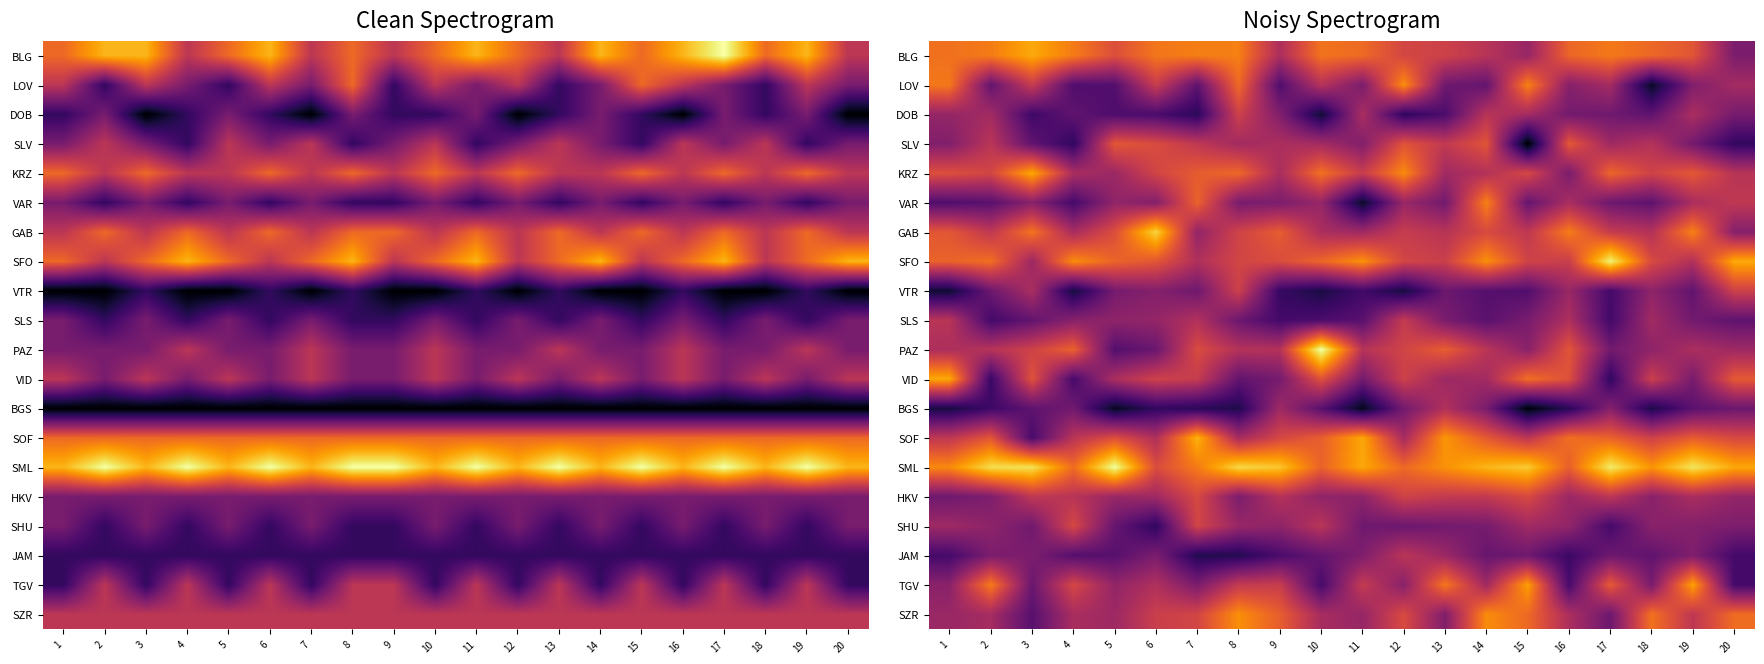

True or false: SOF has a value of 8.9 at 2.

False